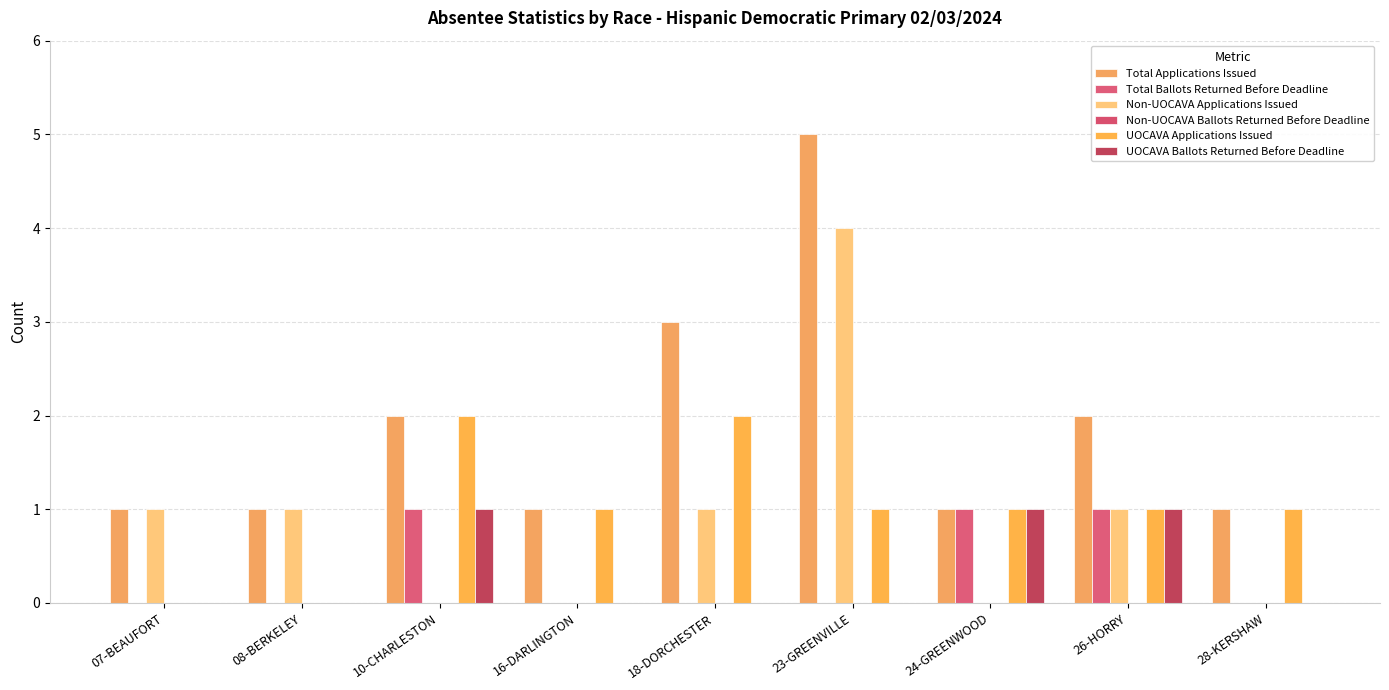

Which series changed the most between 16-DARLINGTON and 18-DORCHESTER?

Total Applications Issued